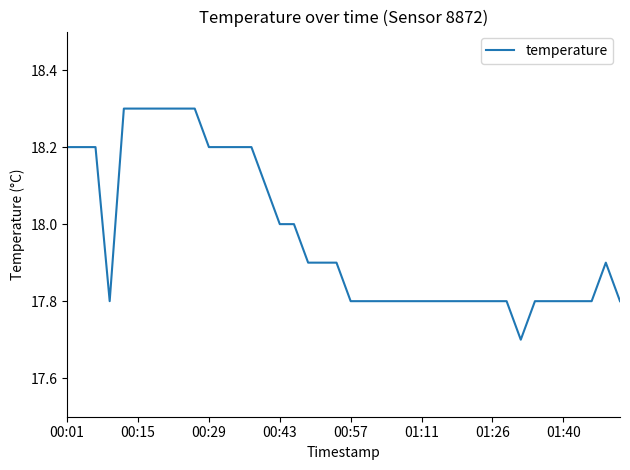

What is the difference between the maximum and minimum values?

0.6